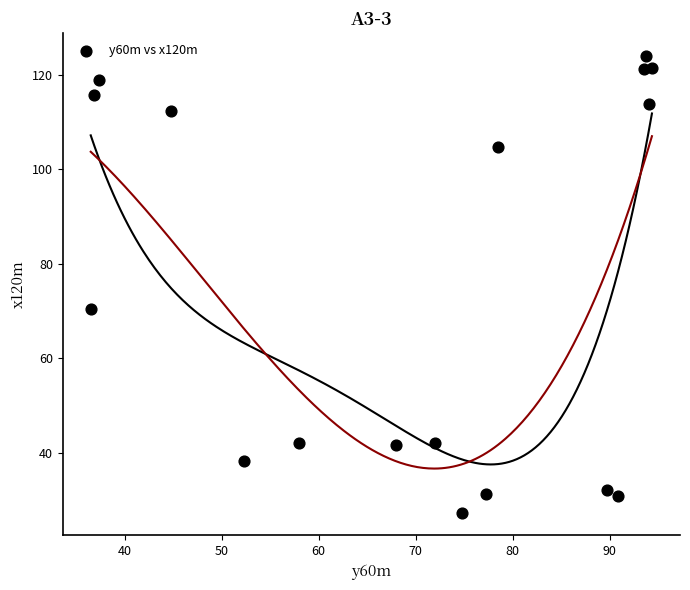

What Y value in the scatter plot is closest to 75?

70.4